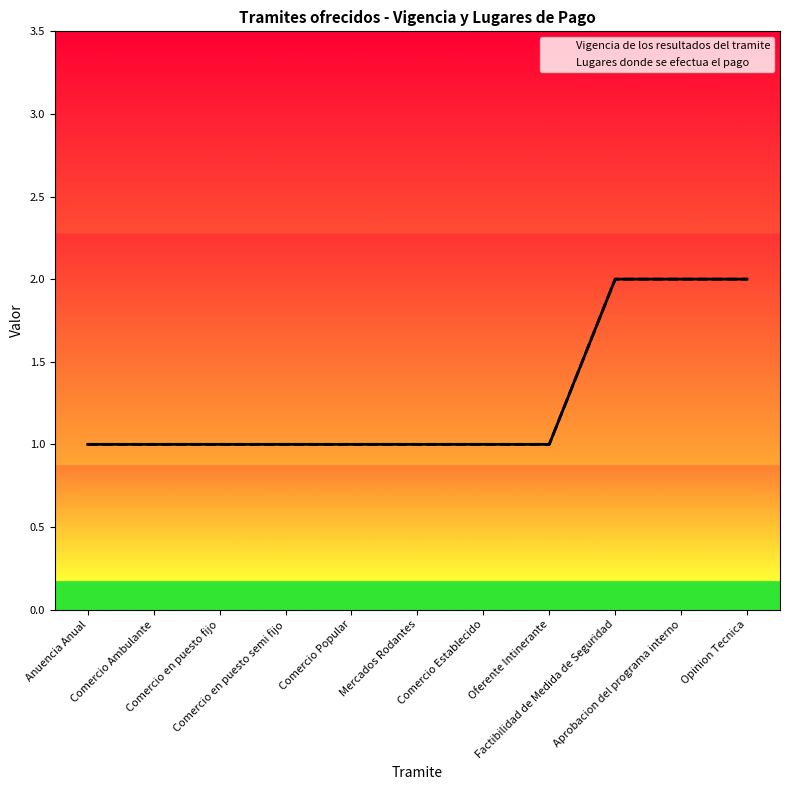

Between Aprobacion del programa interno and Opinion Tecnica, which series saw the biggest shift?

Vigencia de los resultados del tramite